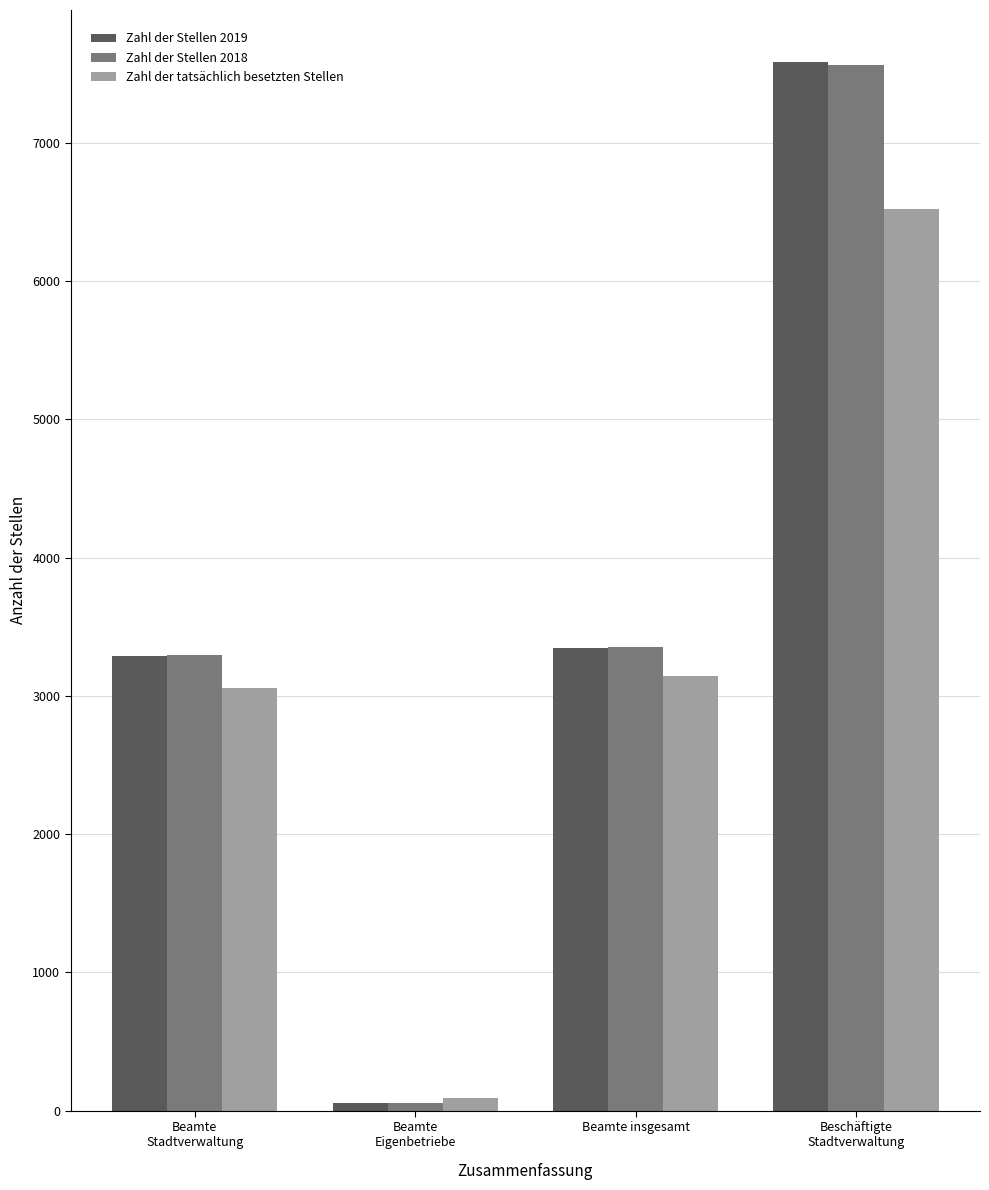

Which series has the largest range (max minus min)?

Zahl der Stellen 2019